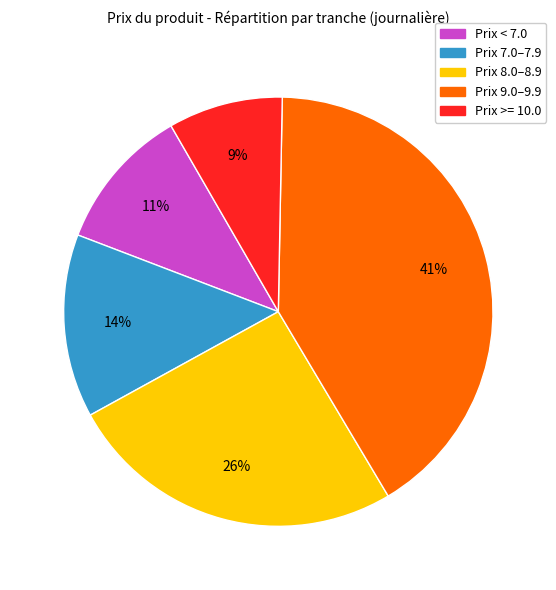

To the nearest percent, what is the average slice percentage?

20%